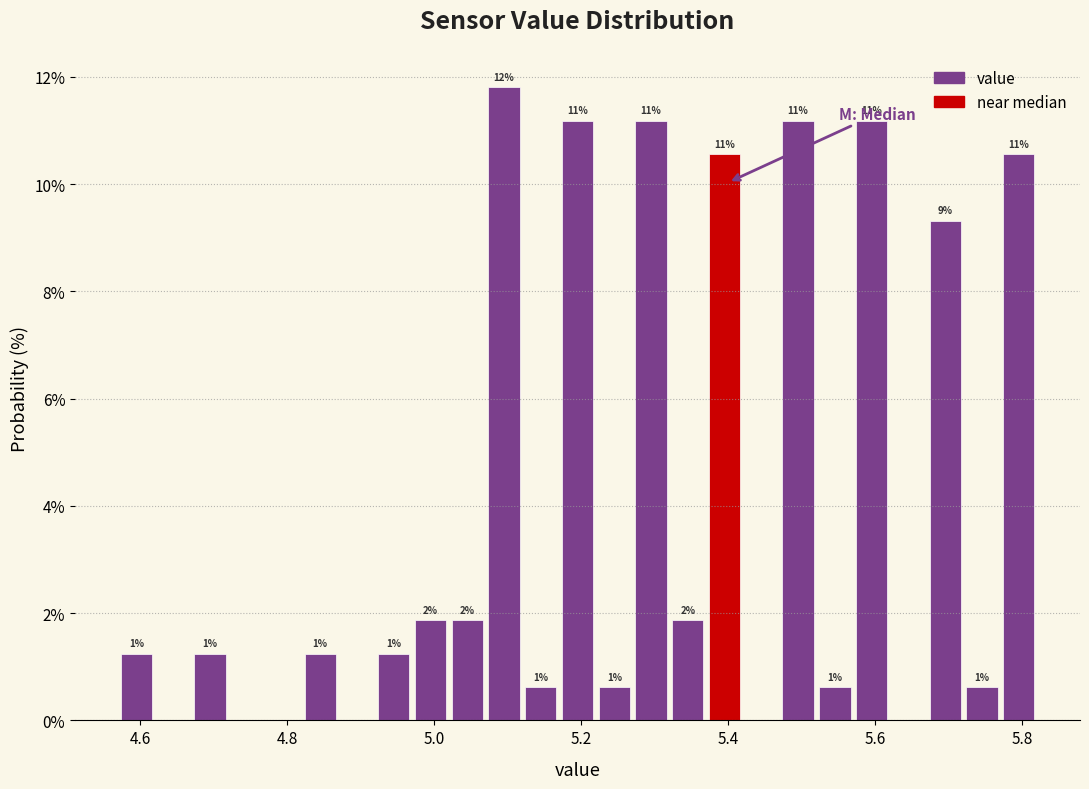

Around what value on the x-axis is the tallest bar? Give the approximate position of its centre, as read against the axis.

5.10